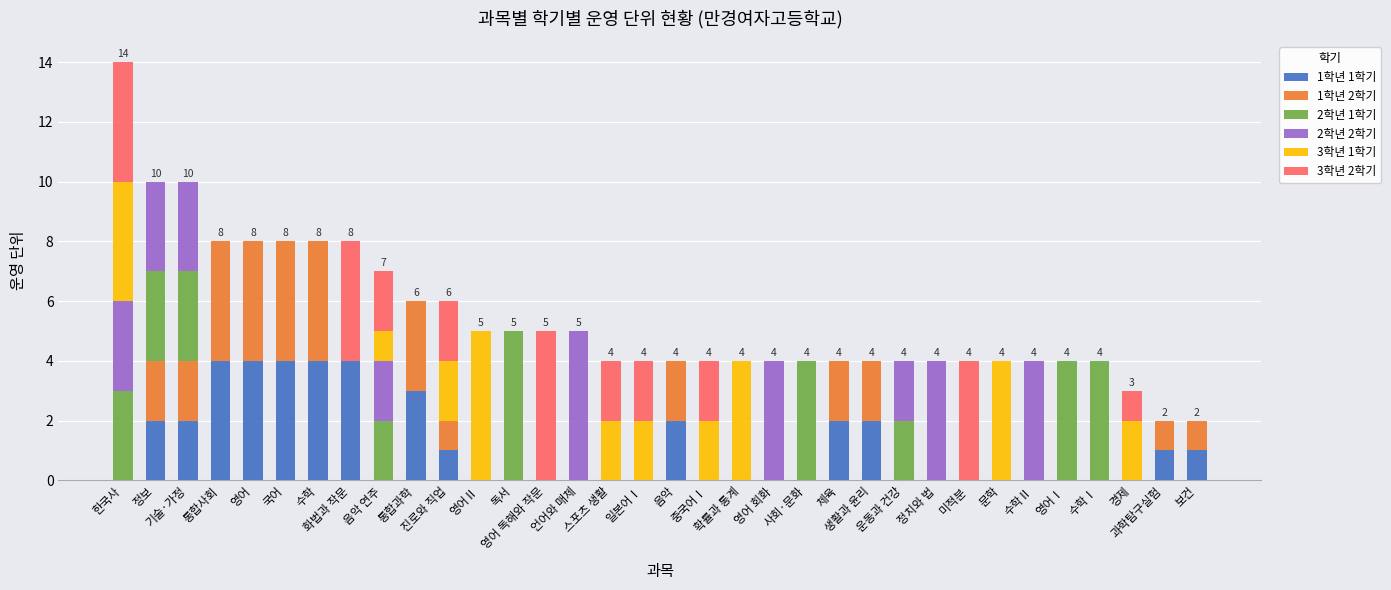

What is the sum of the 1학년 2학기 values at 일본어Ⅰ and 정보?

2